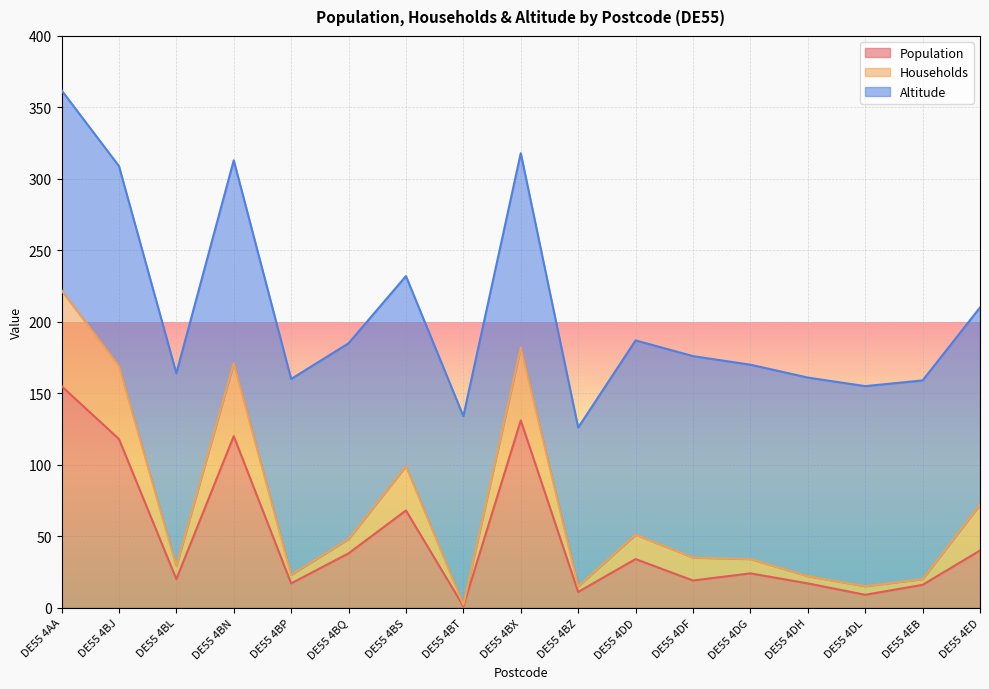

What is the maximum value for Population?

155